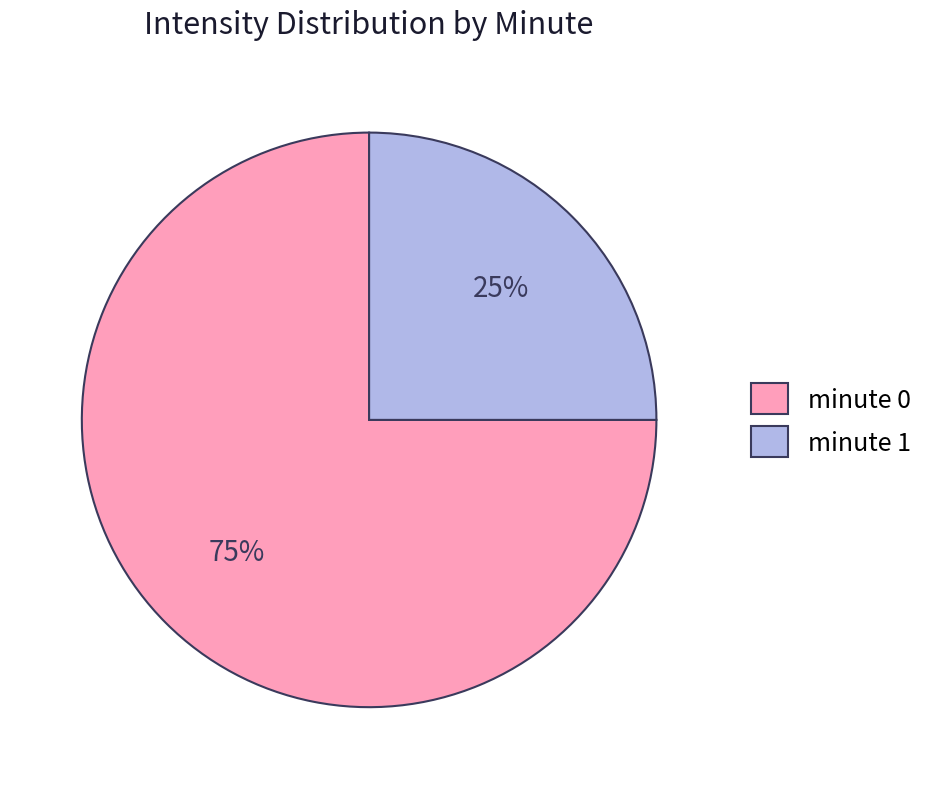

Which category has the smallest portion of the pie?

minute 1